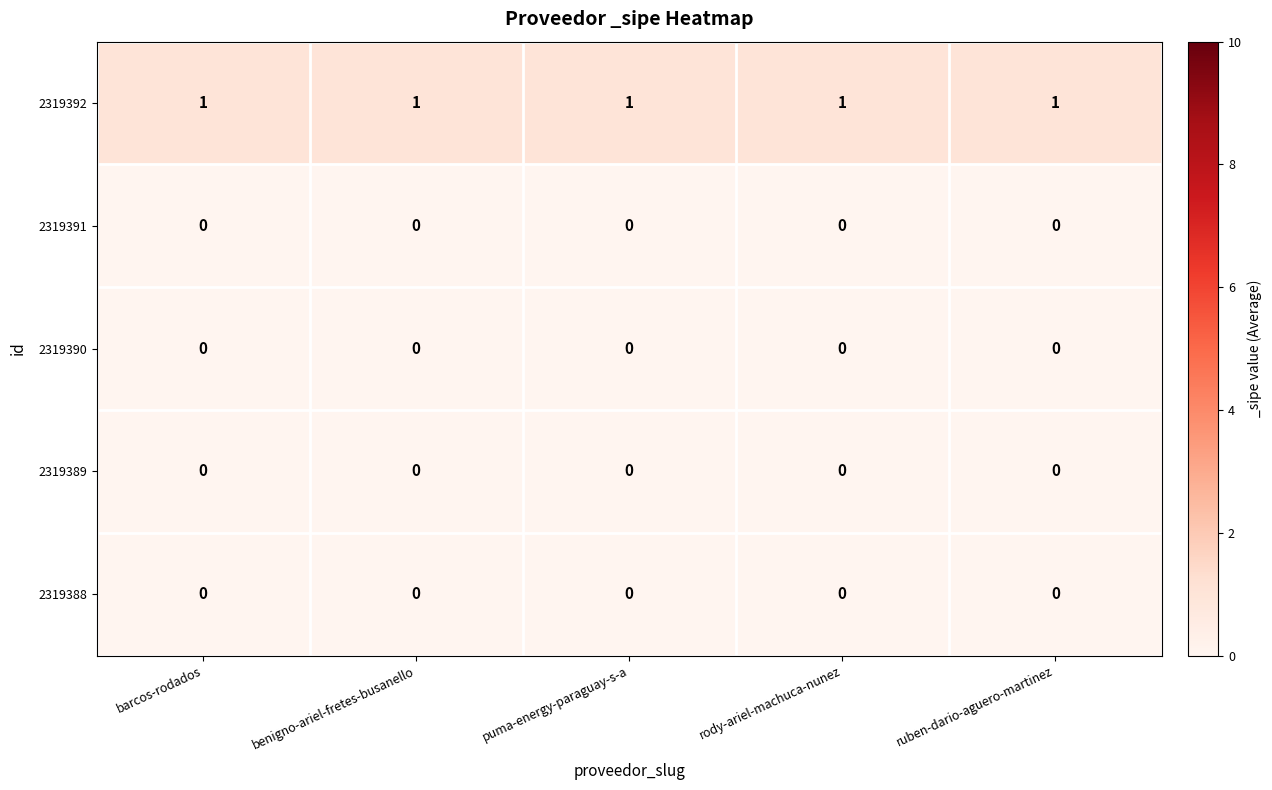

At how many categories does at least one series exceed 0?

5